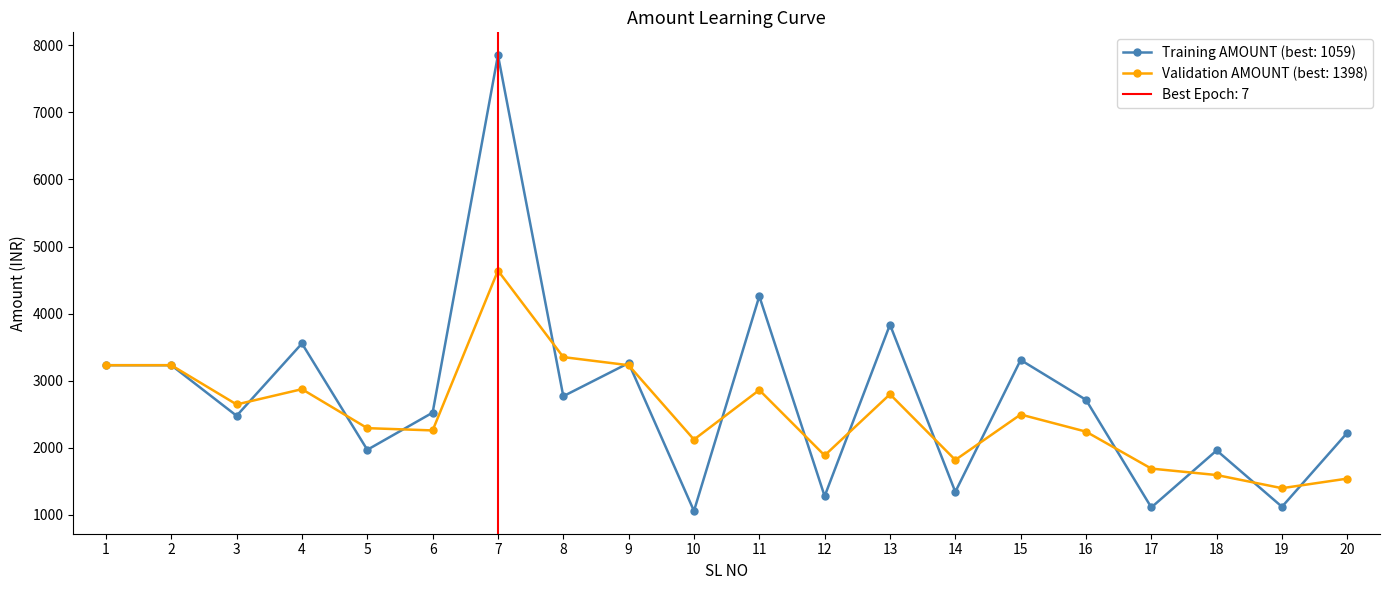

Where is Smoothed AMOUNT nearest to the value 3019?

4